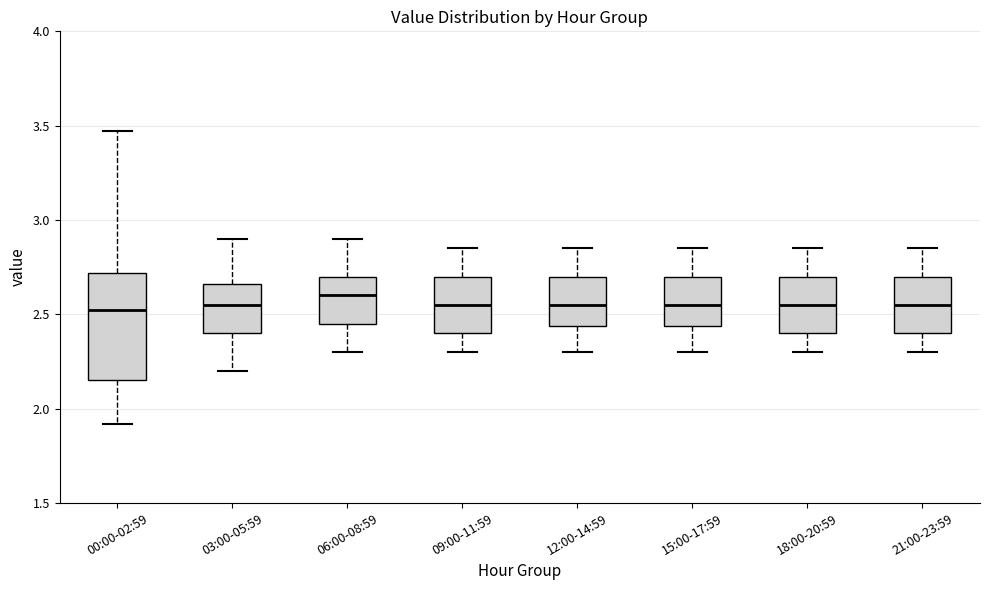

Reading left to right, transcribe this box plot: for each box, give where its median line is, the range the box spans, and where its two whiskers end, as read against the y-axis. The values are not printed on the chart, so give them approximately, as read against the axis.

00:00-02:59: median 2.55, box 2.15 to 2.70, whiskers 1.90 to 3.45
03:00-05:59: median 2.55, box 2.40 to 2.65, whiskers 2.20 to 2.90
06:00-08:59: median 2.60, box 2.45 to 2.70, whiskers 2.30 to 2.90
09:00-11:59: median 2.55, box 2.40 to 2.70, whiskers 2.30 to 2.85
12:00-14:59: median 2.55, box 2.45 to 2.70, whiskers 2.30 to 2.85
15:00-17:59: median 2.55, box 2.45 to 2.70, whiskers 2.30 to 2.85
18:00-20:59: median 2.55, box 2.40 to 2.70, whiskers 2.30 to 2.85
21:00-23:59: median 2.55, box 2.40 to 2.70, whiskers 2.30 to 2.85